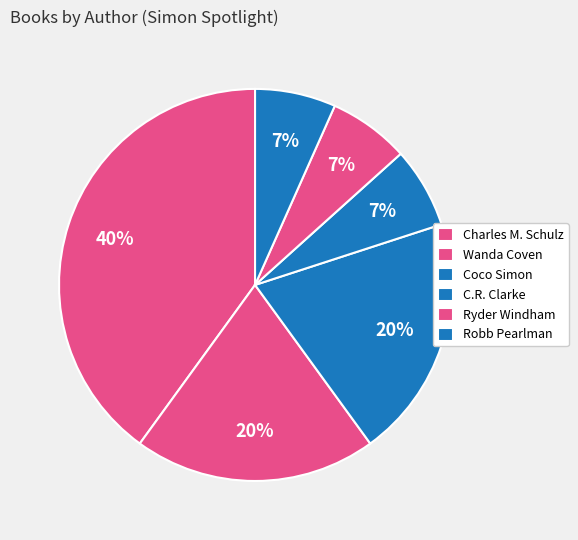

How many slices are in this pie chart?

6